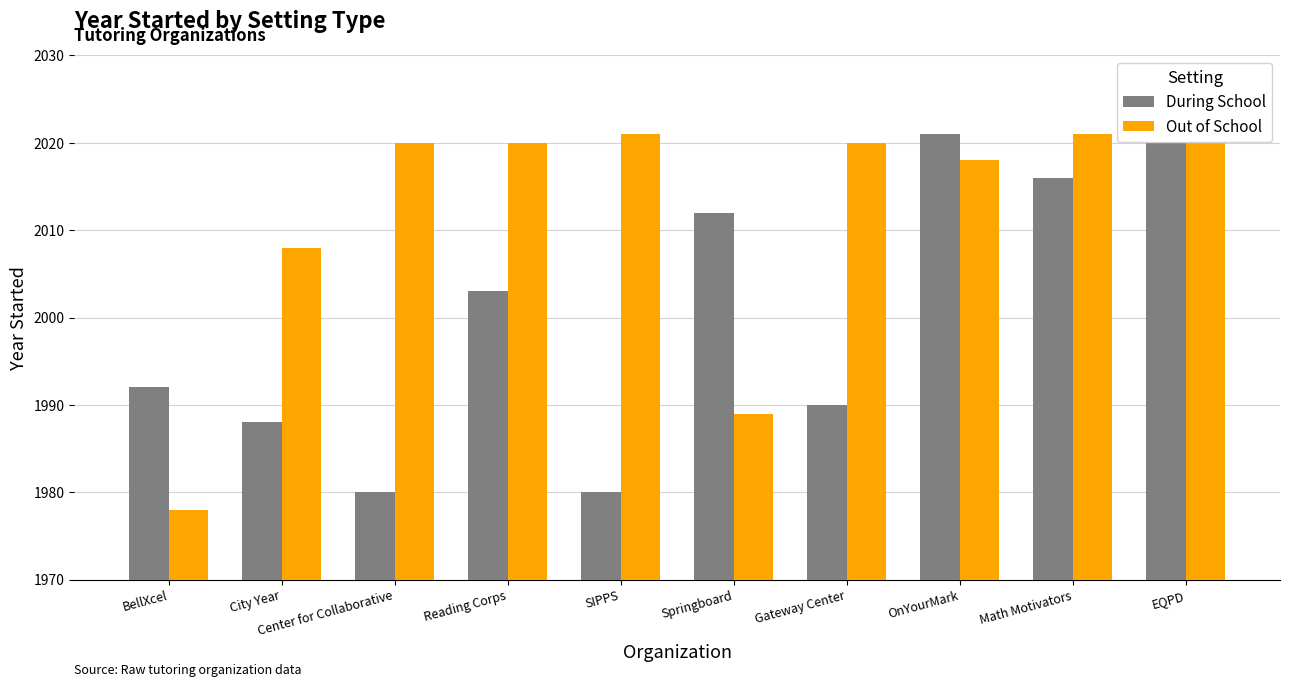

What is the difference between the maximum and minimum values in the Out of School series?

43